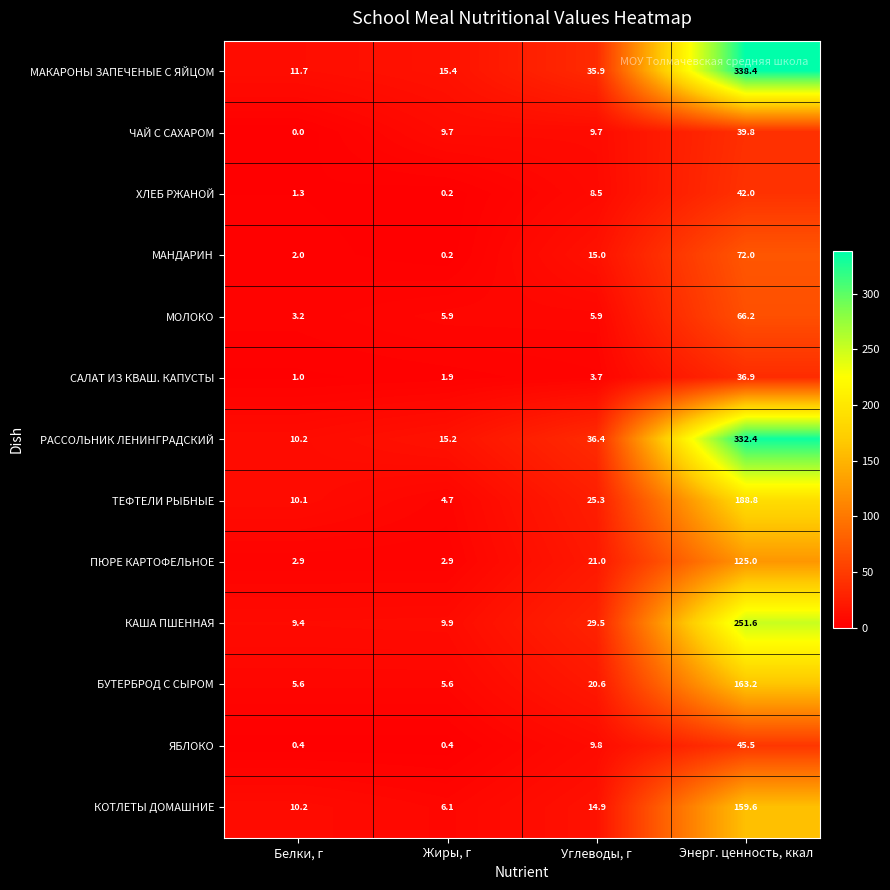

What is the highest value of the МАКАРОНЫ ЗАПЕЧЕНЫЕ С ЯЙЦОМ series?

338.4